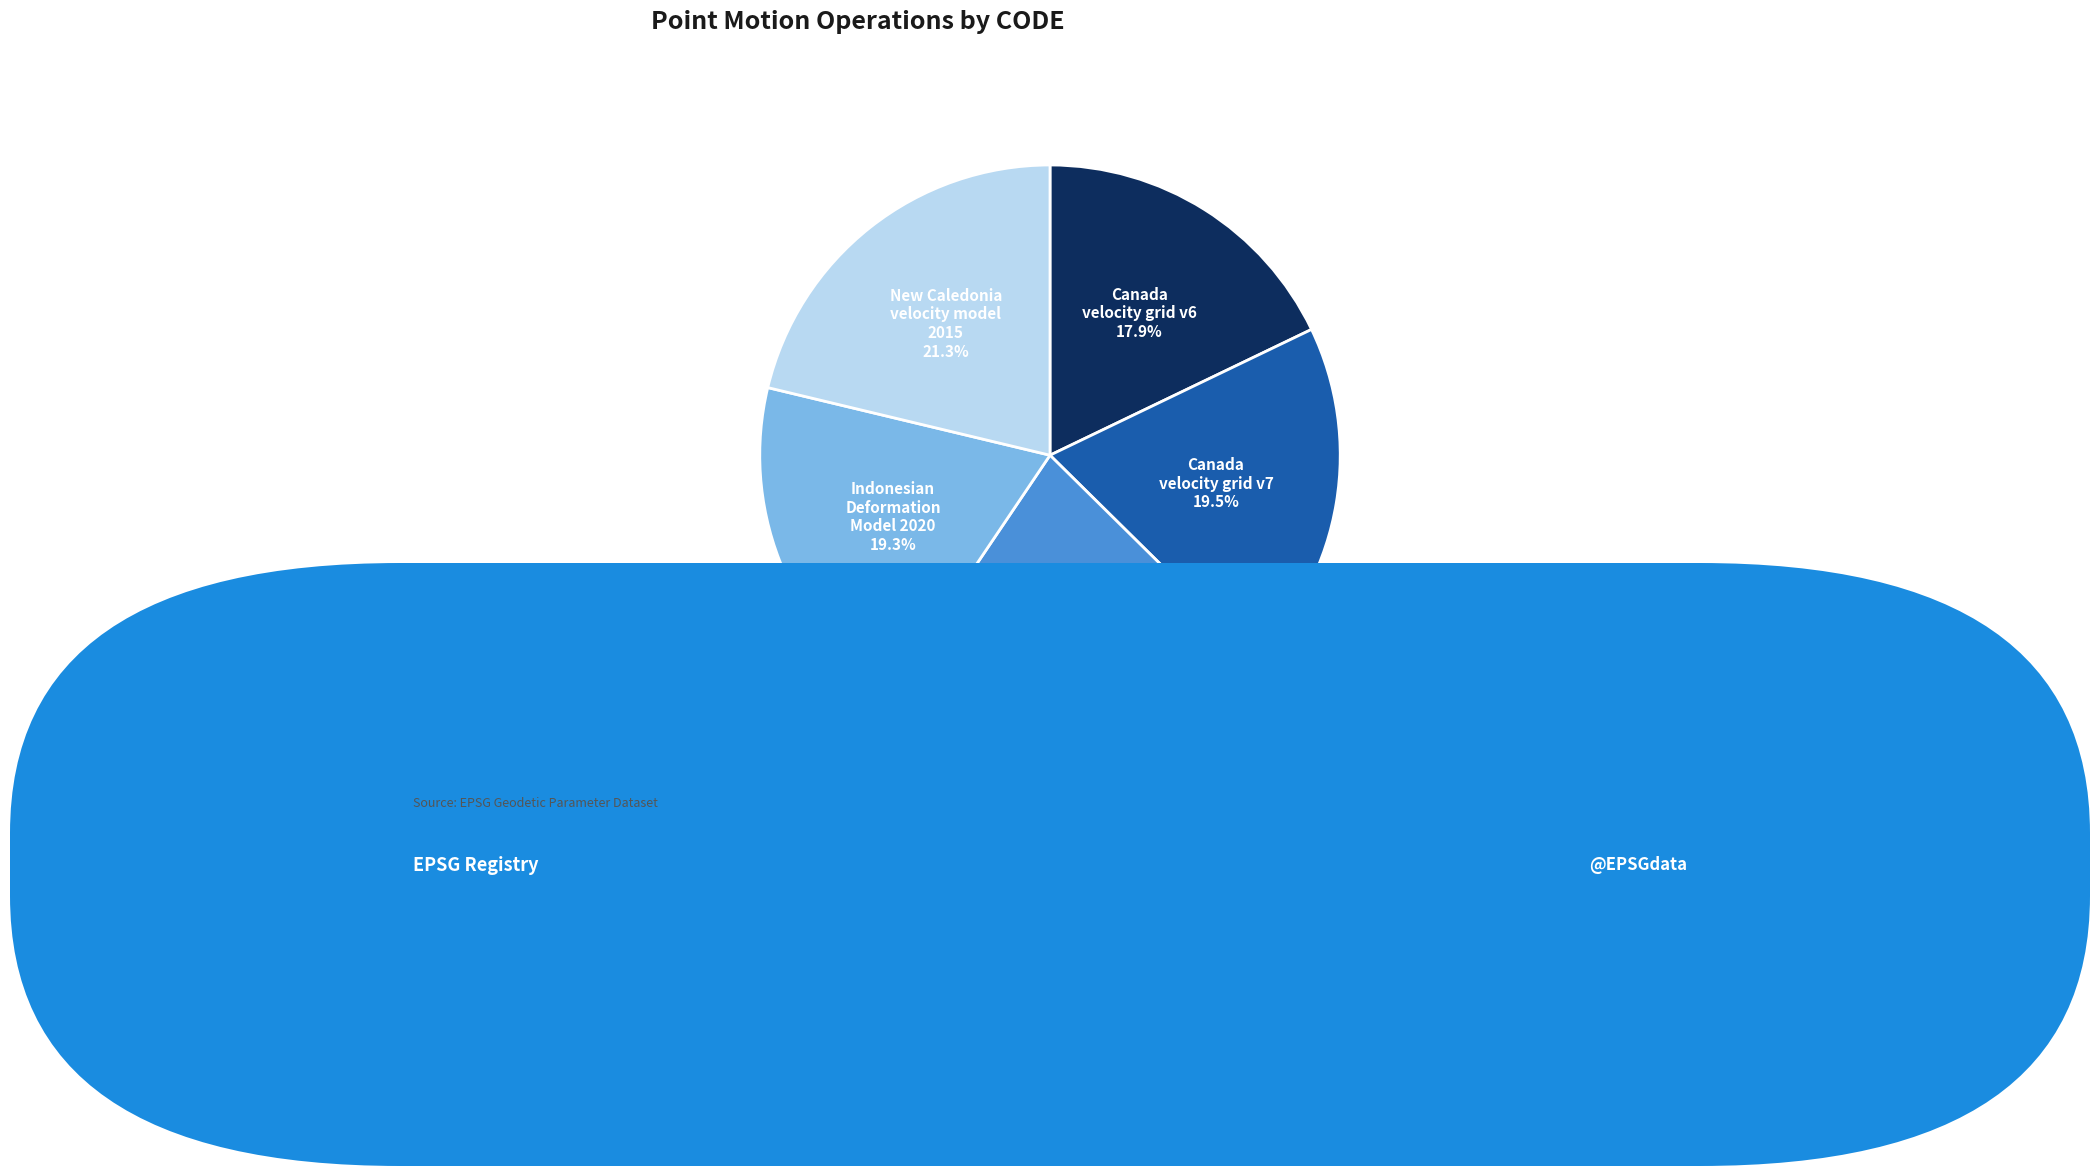

How many slices are in this pie chart?

5